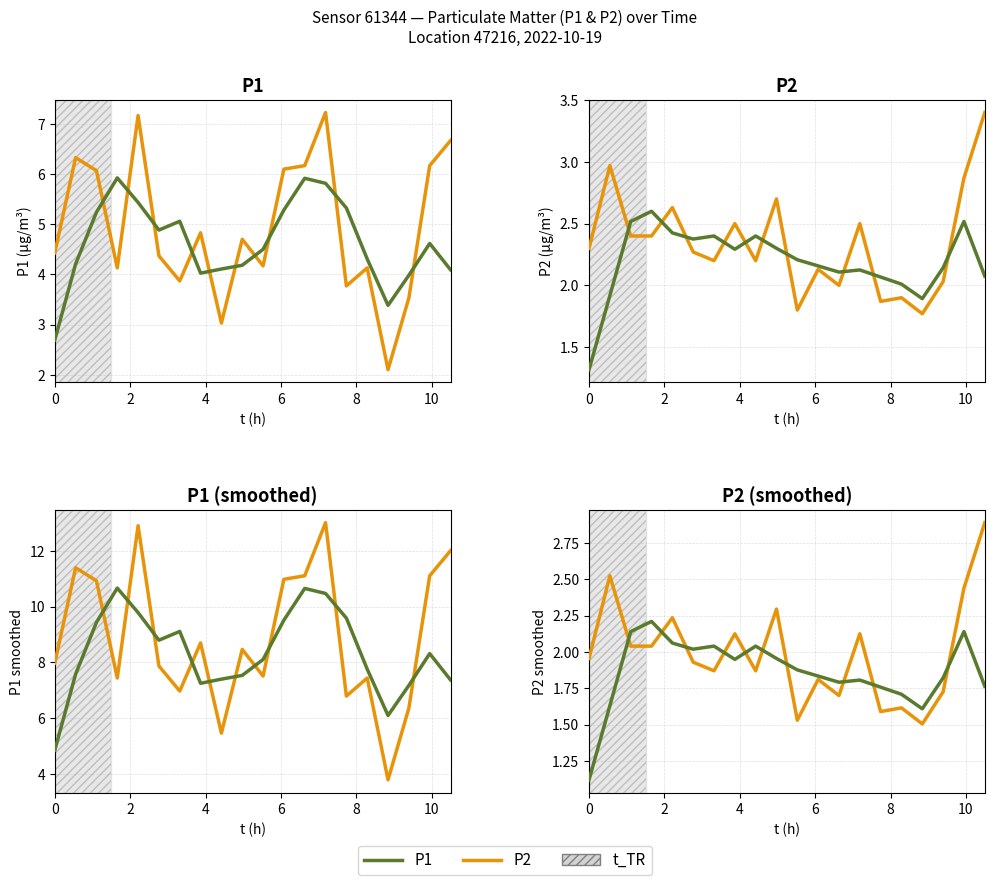

True or false: P1 raw has a value of 0.7 at 14.

False